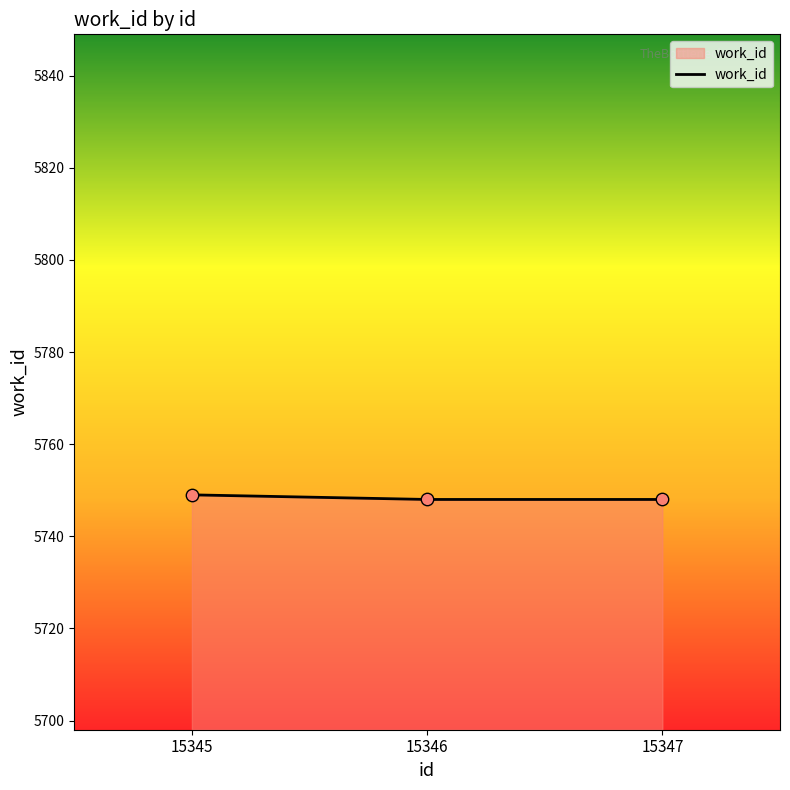

What is the change in value from 15345 to 15346?

-1